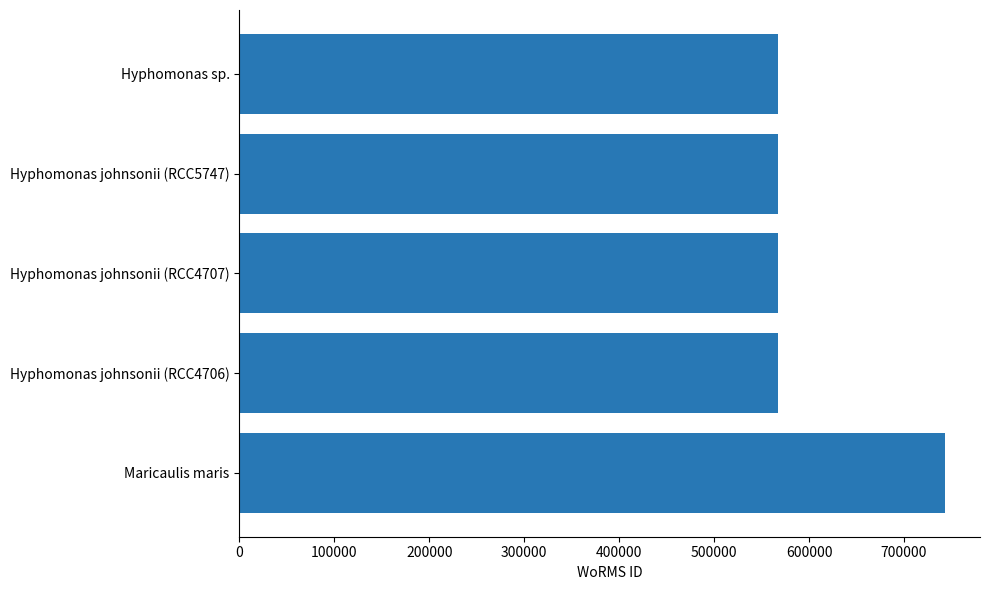

What is the sum of all values?

3013322